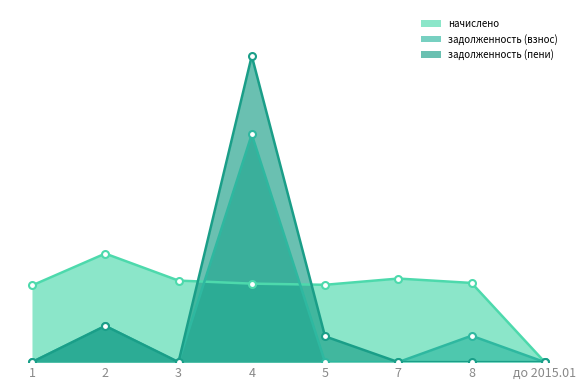

True or false: задолженность (взнос) and задолженность (пени) cross at least once.

False